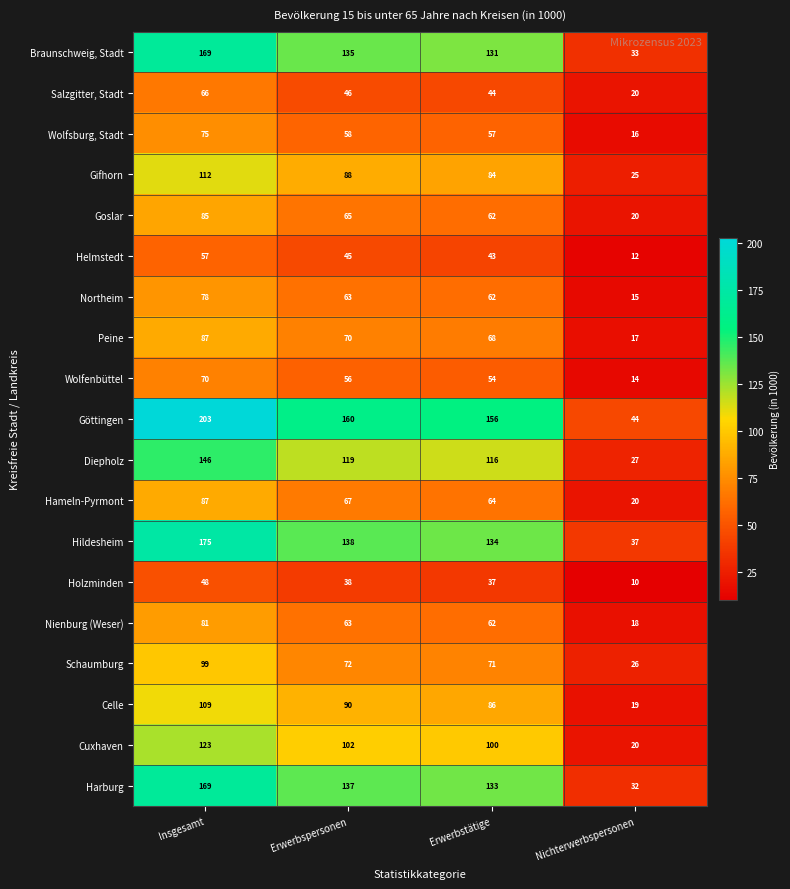

Which series has the widest spread of values?

Göttingen